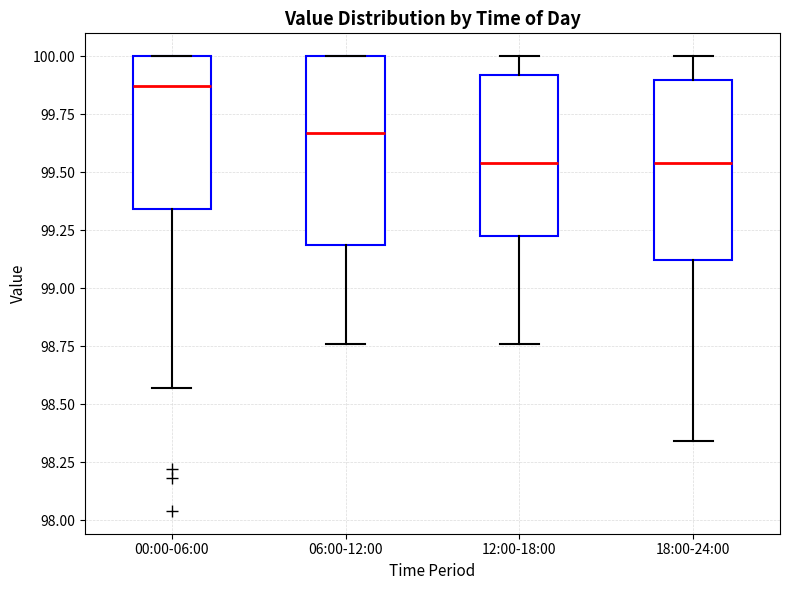

Where is the lower edge of the box for 12:00-18:00 on the y-axis? The values are not printed on the chart, so give them approximately, as read against the axis.

99.25